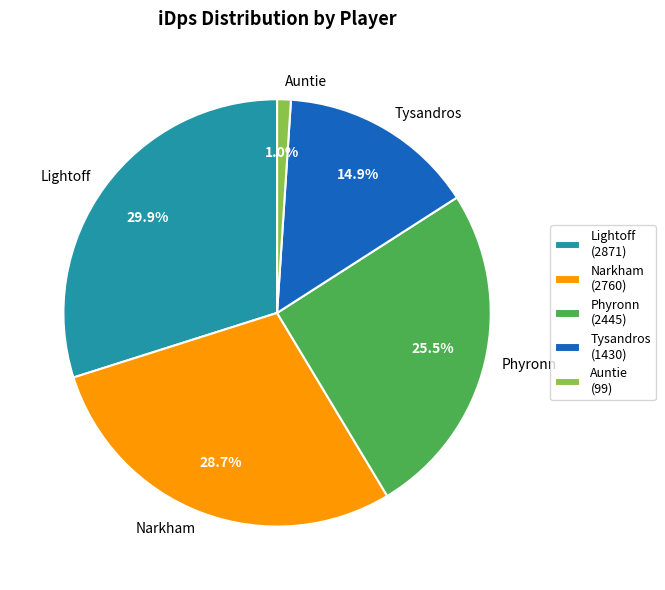

Combined, do Tysandros and Phyronn account for over 50%?

No